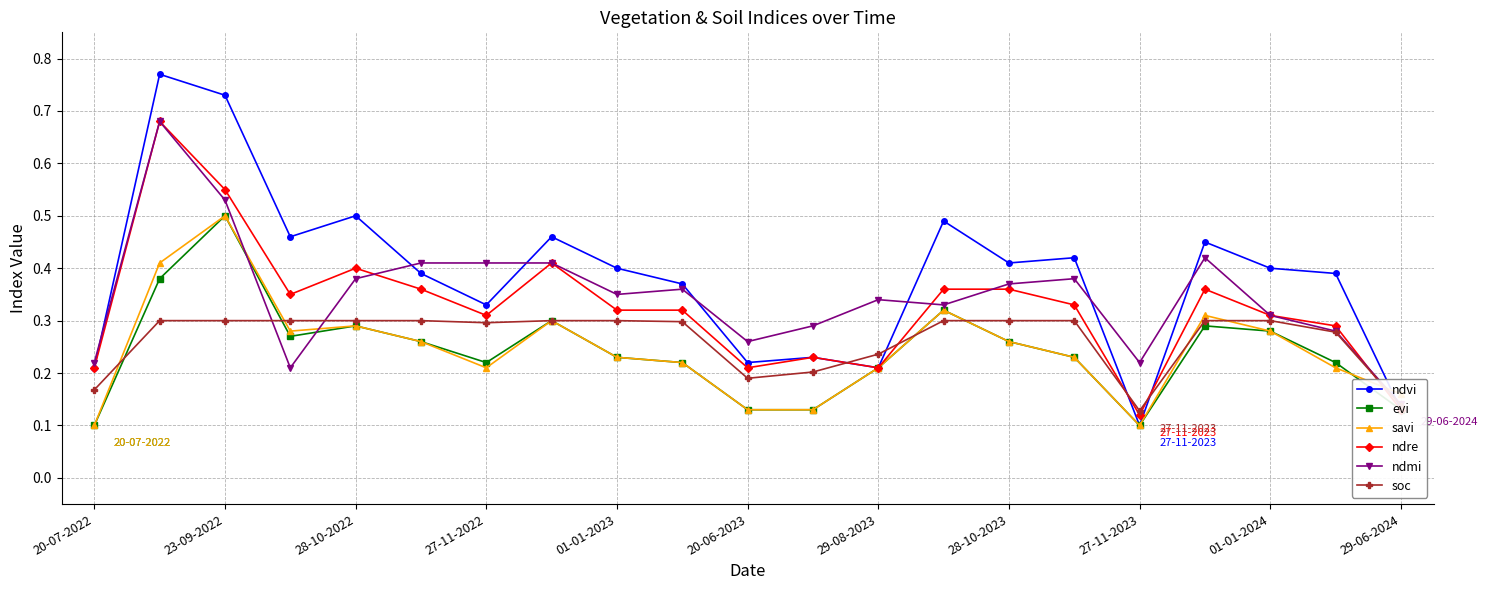

Which series has the largest total across all categories?

ndvi